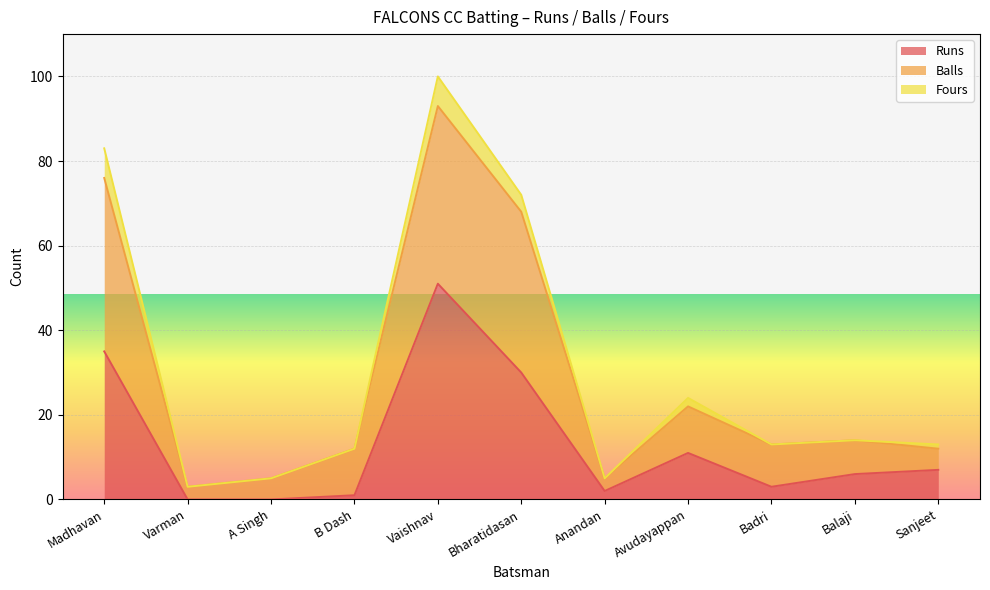

At which category is the sum across all series the highest?

Vaishnav